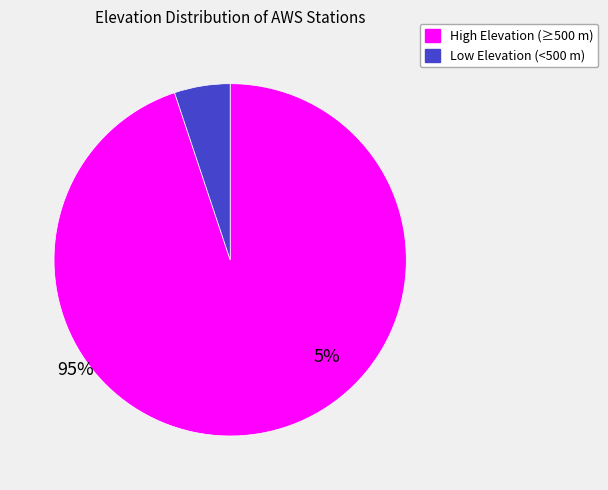

How many segments does this pie chart have?

2